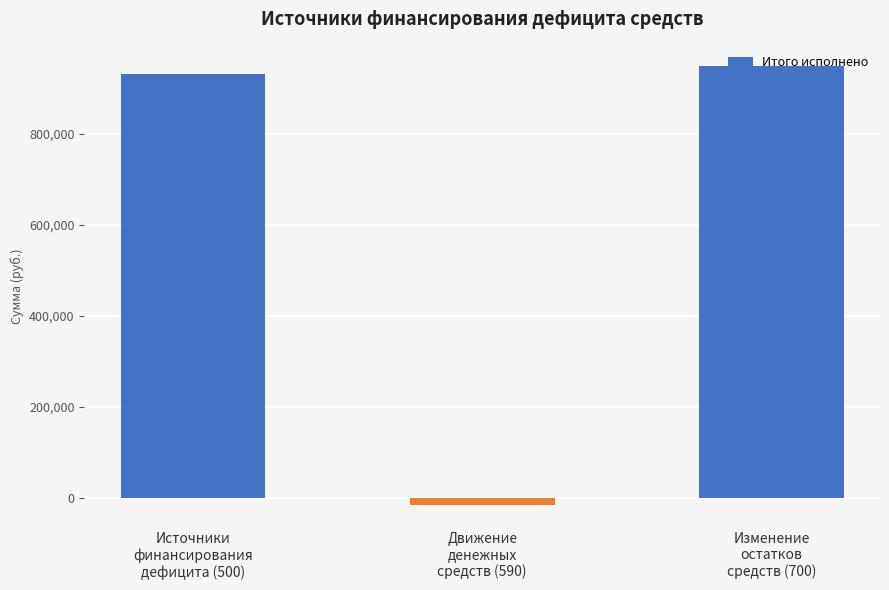

How many negative values are there?

1